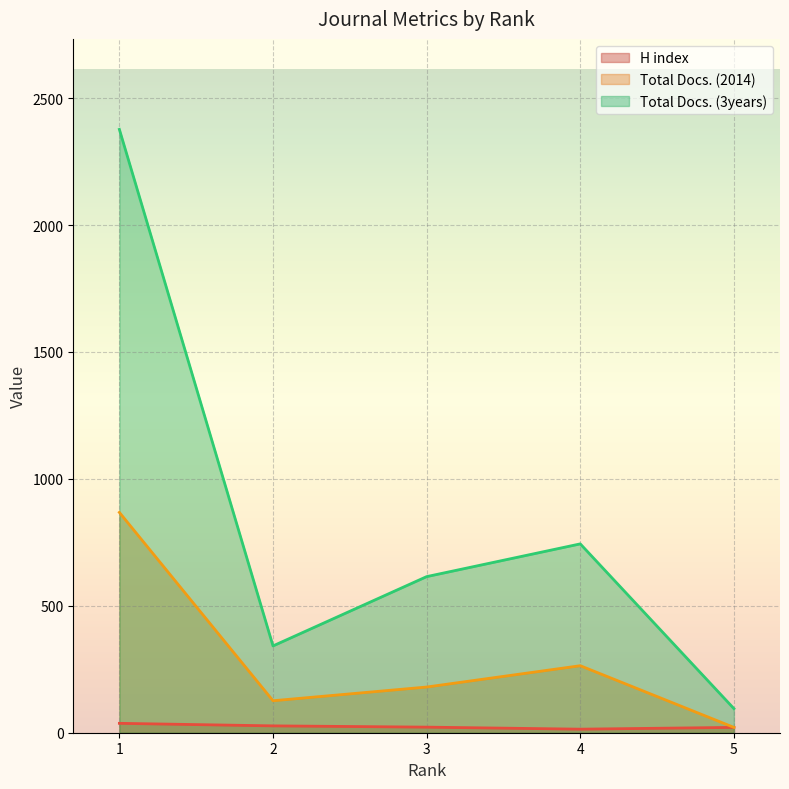

Is it true that Total Docs. (2014) (line) equals 868 at 1?

True